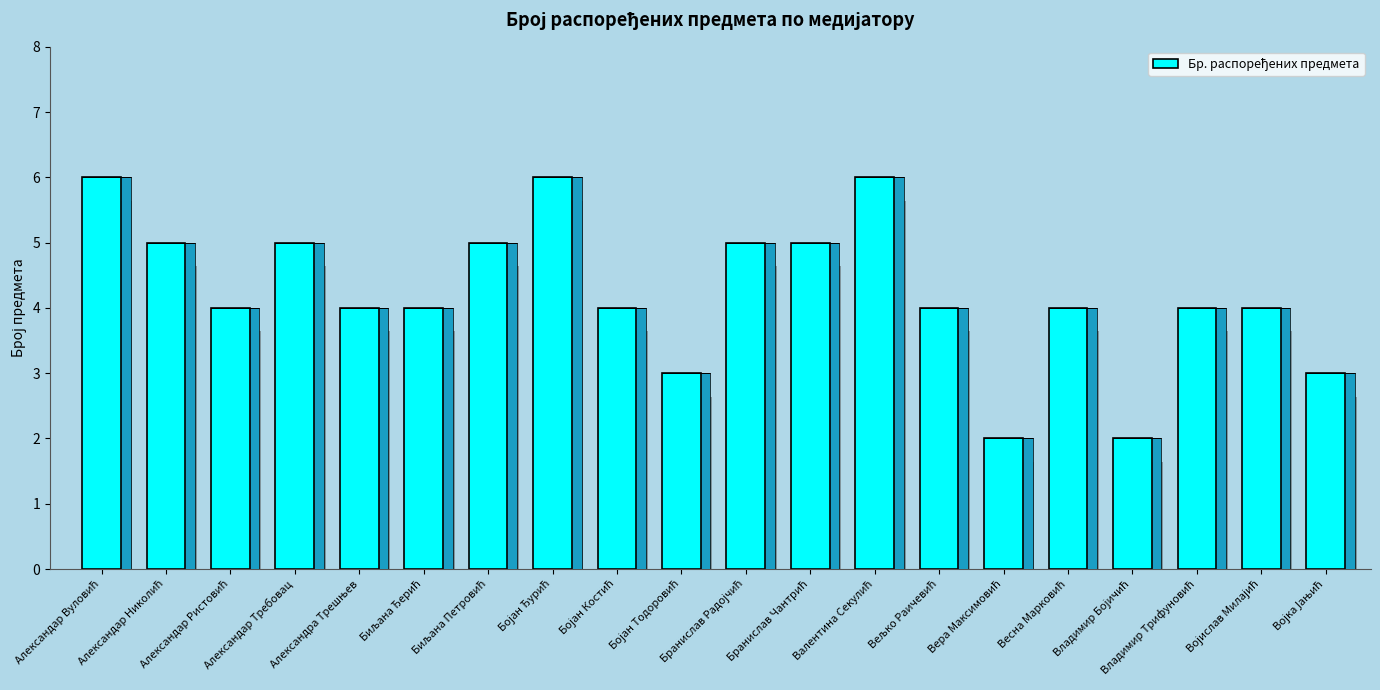

What is the value of the 16th bar from the left?

4